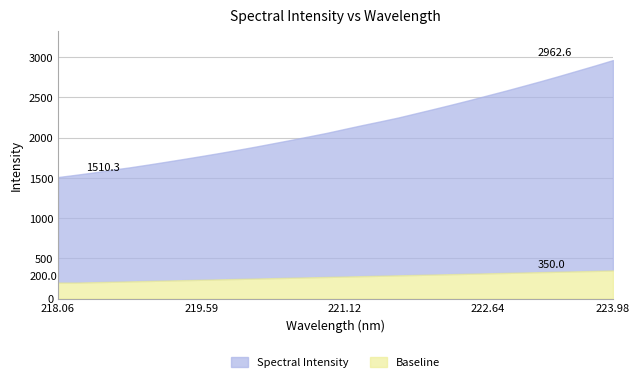

What is the difference between the second highest and minimum values?

1385.4